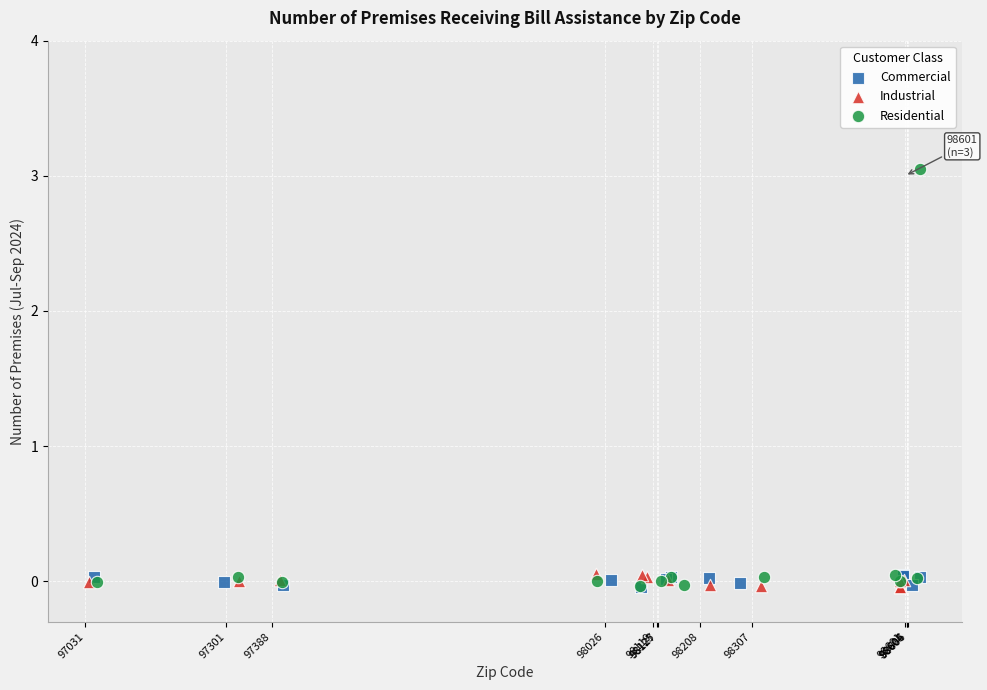

Which series contains the highest Y value?

Residential